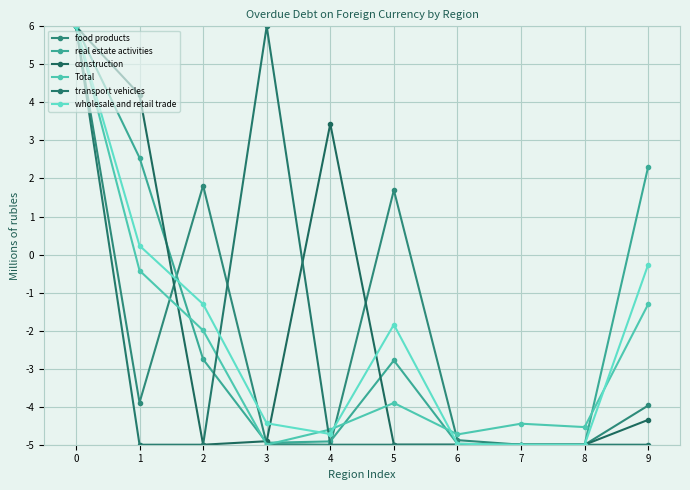

How many data points in construction are above -4?

3